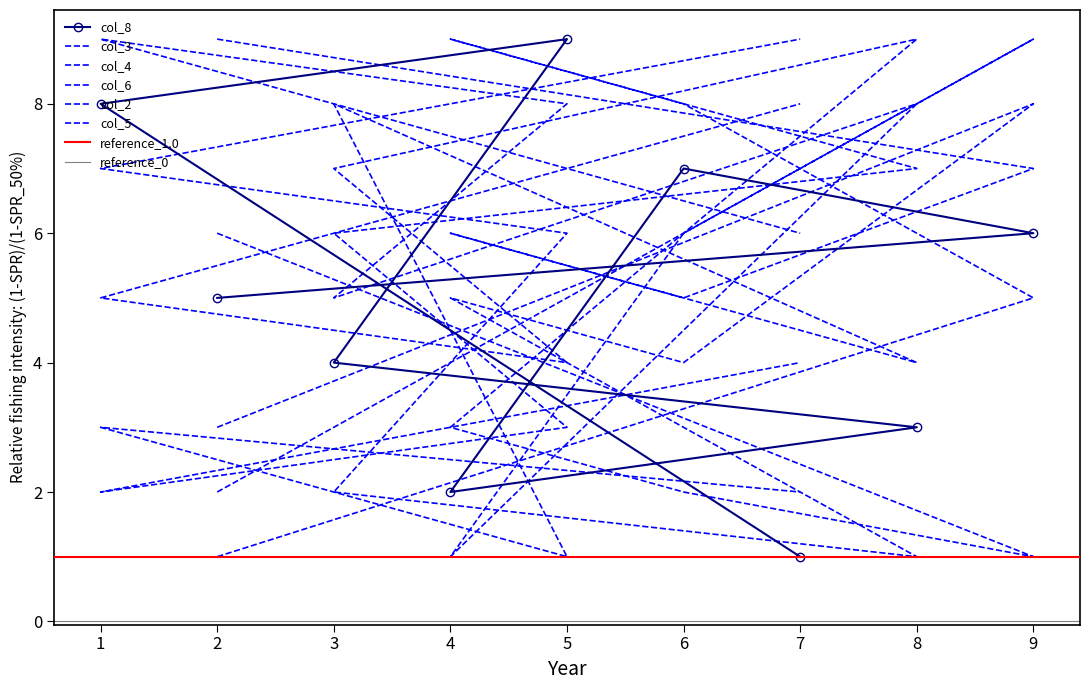

Where is the first local minimum for col_3?

1